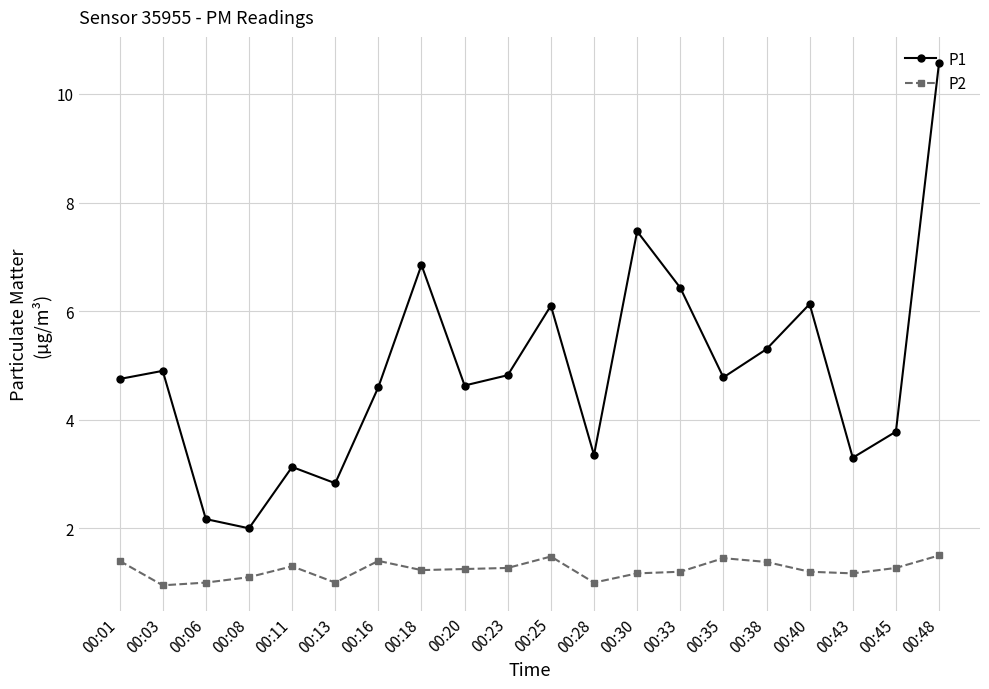

The P1 series shows 2.8 at 00:13. True or false?

True